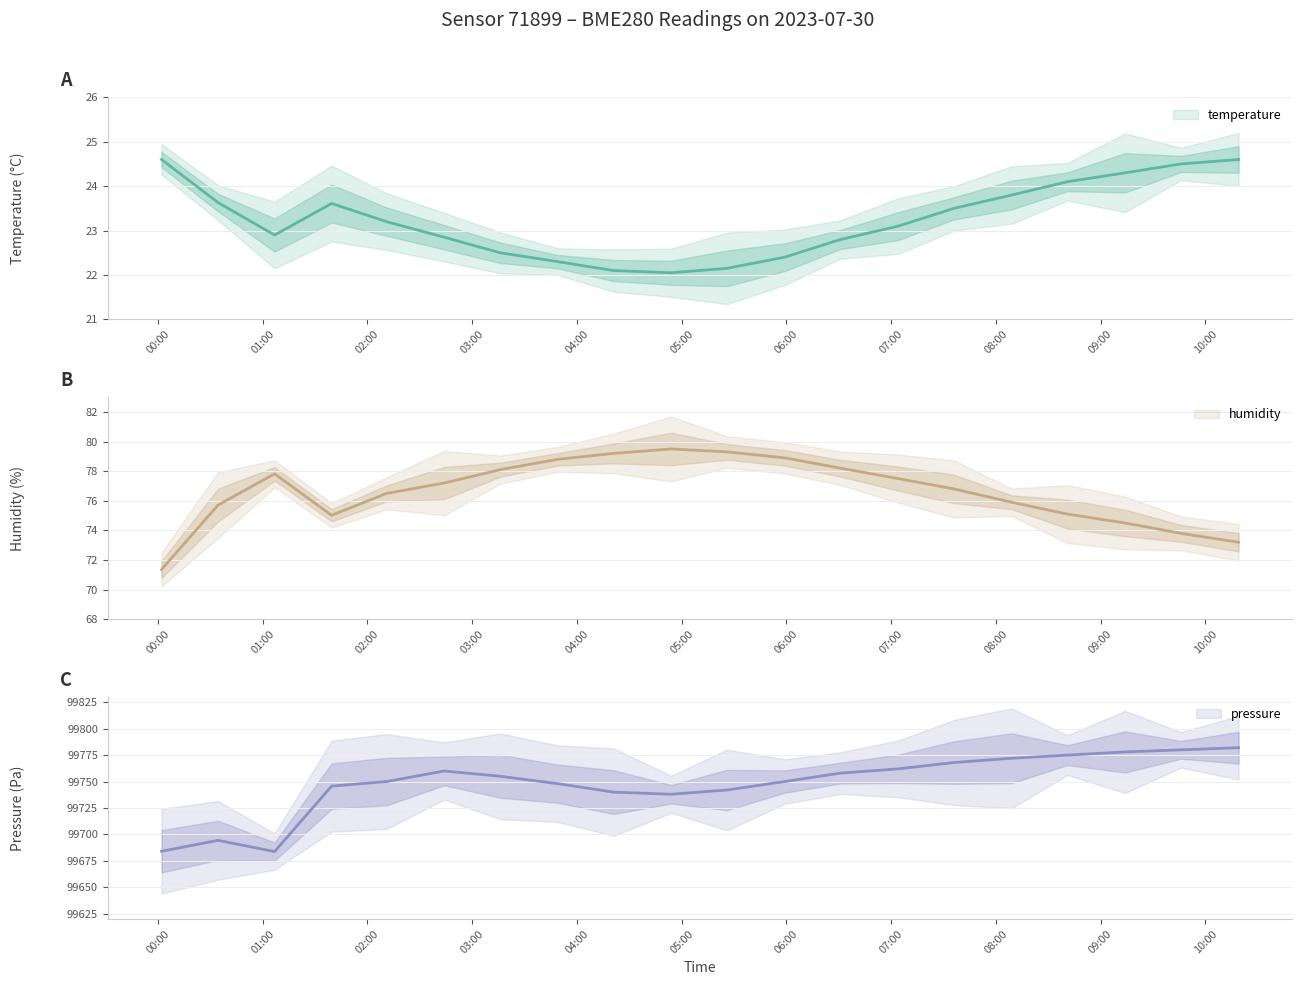

The temperature series shows 4.9 at 01:39. True or false?

False